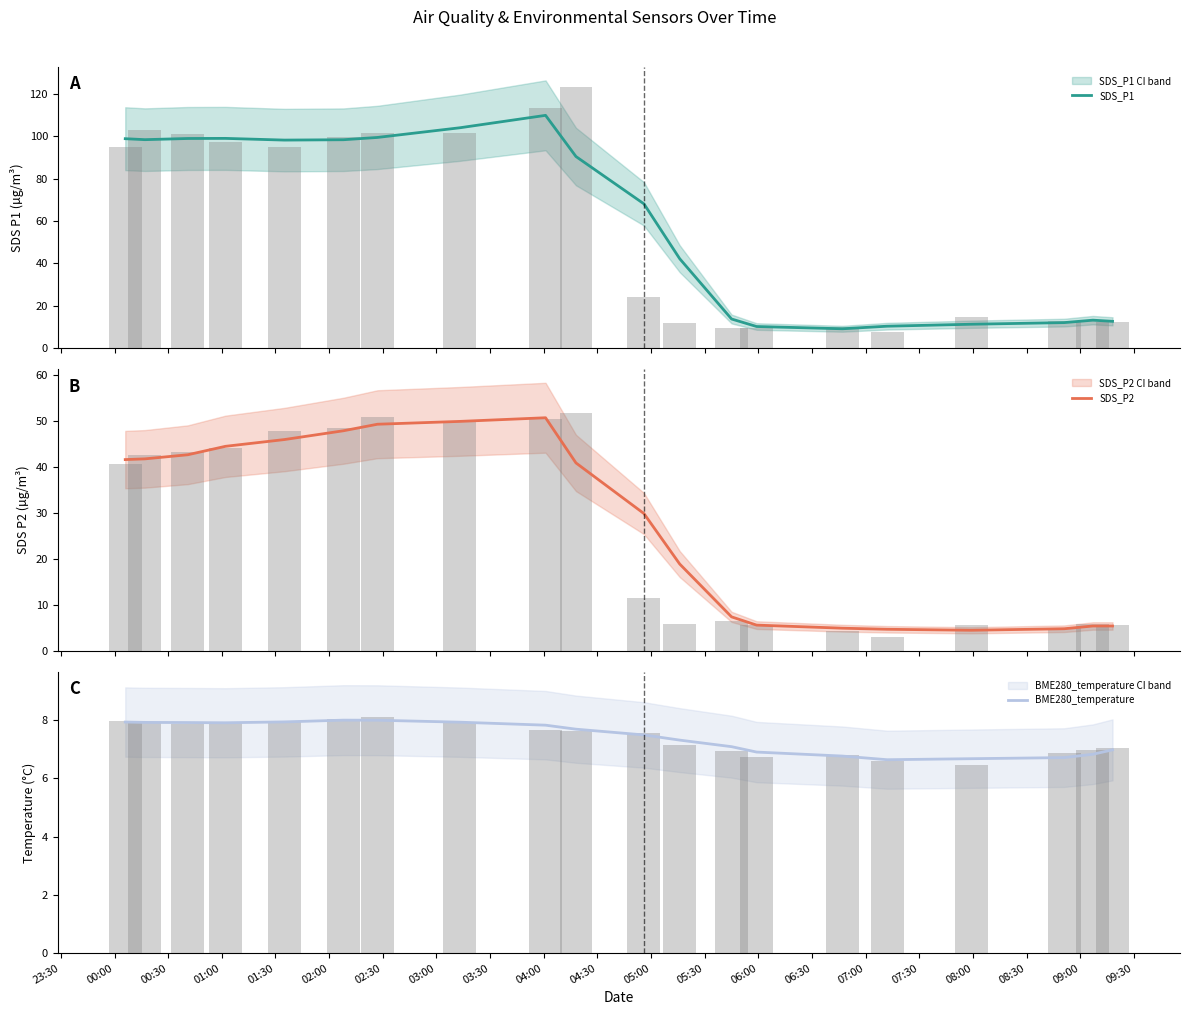

Is it true that SDS_P1 equals 12.8 at 05:00?

False